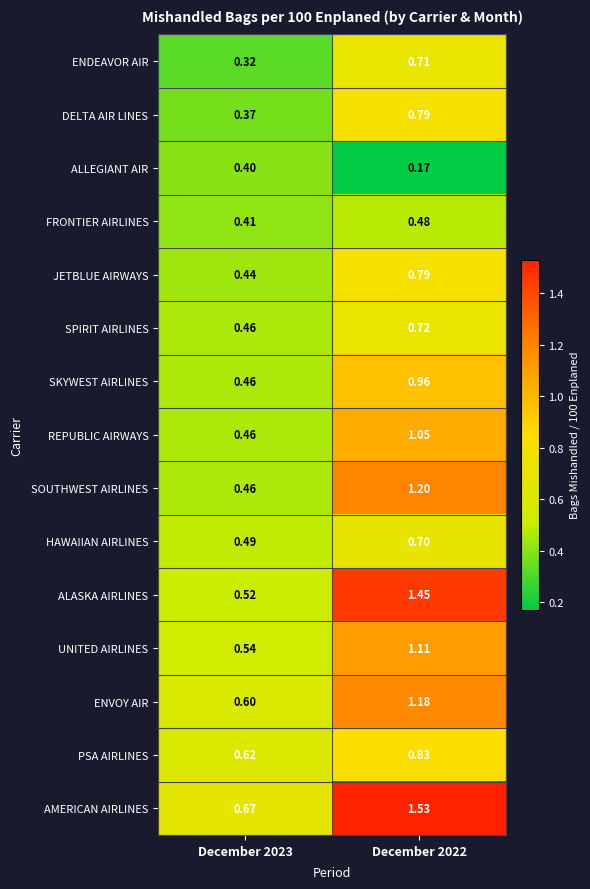

Is the value of AMERICAN AIRLINES at December 2022 greater than the value of JETBLUE AIRWAYS at December 2022?

Yes